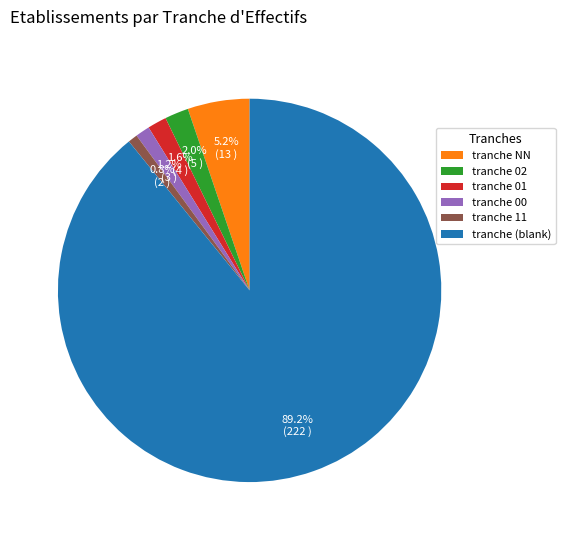

Is there a majority slice in this chart?

Yes